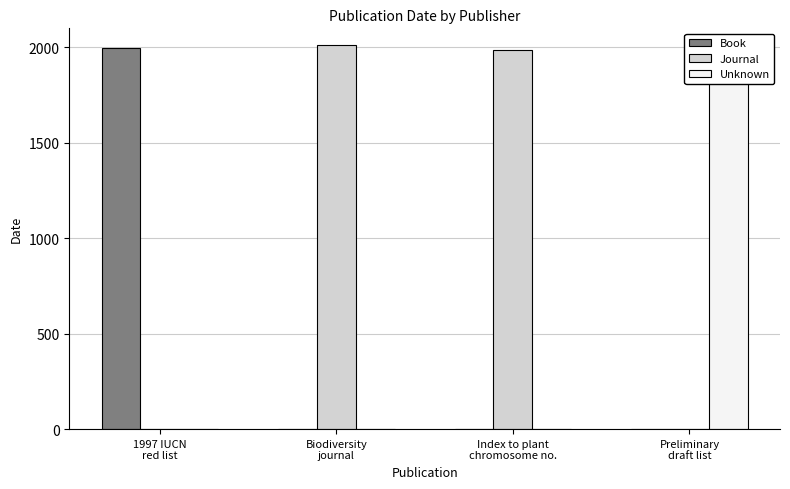

What are all the series names shown in the legend?

Book, Journal, Unknown